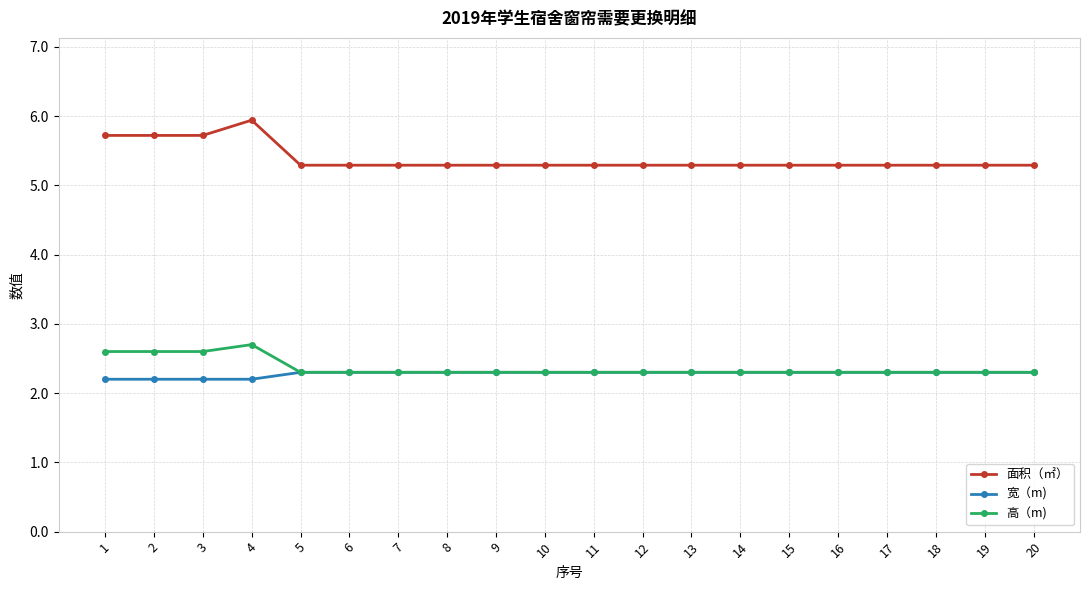

What is the average value of the 高（m) series?

2.4